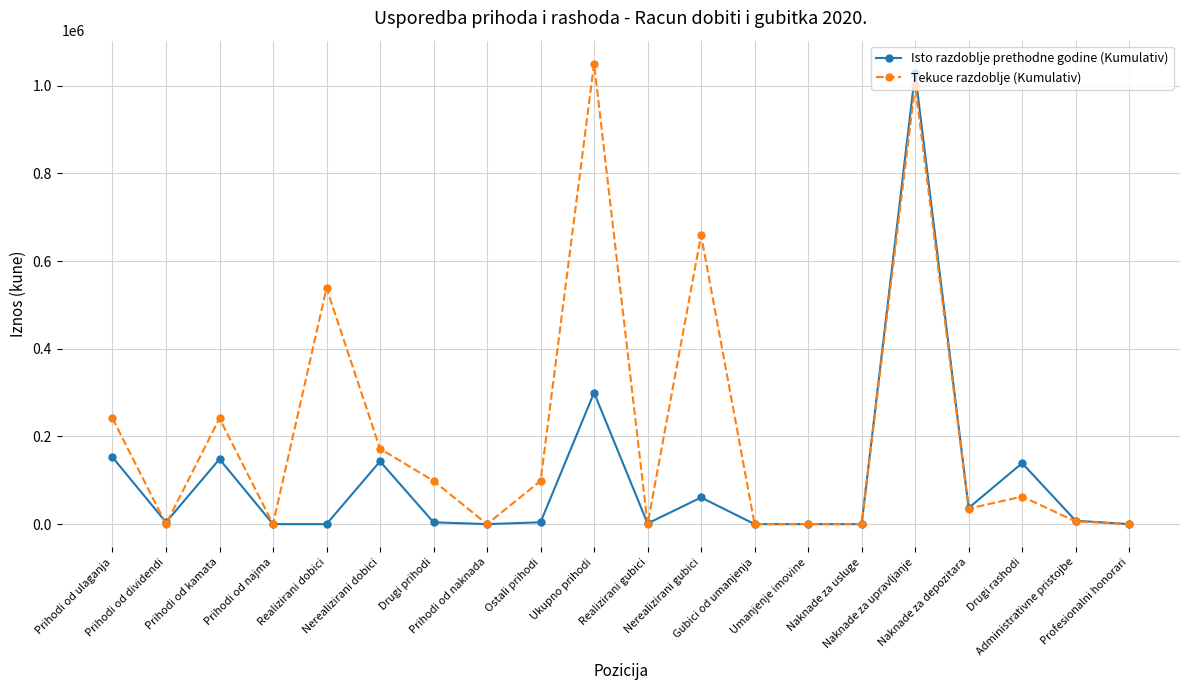

Does the chart display data point markers on the line(s)?

Yes